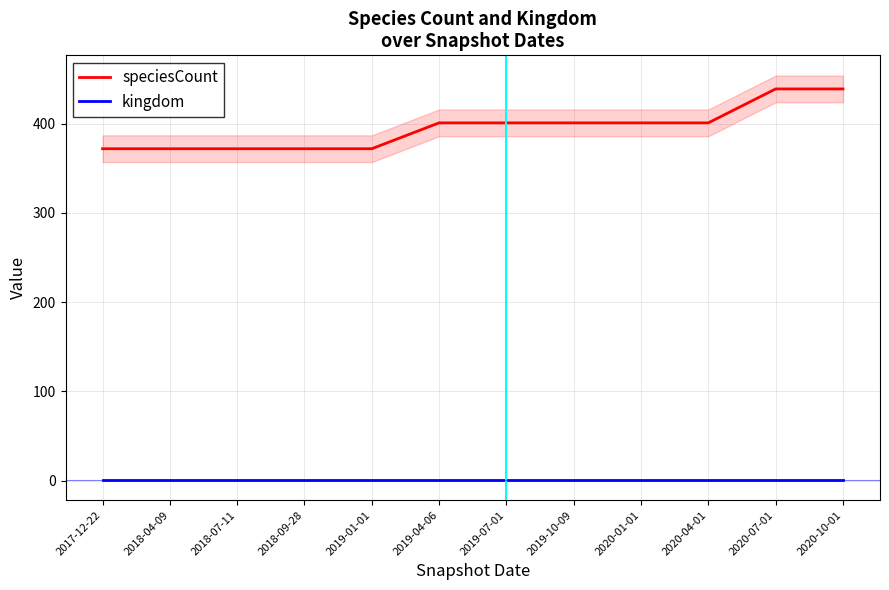

List the series in order of their overall mean, lowest first.

kingdom, speciesCount